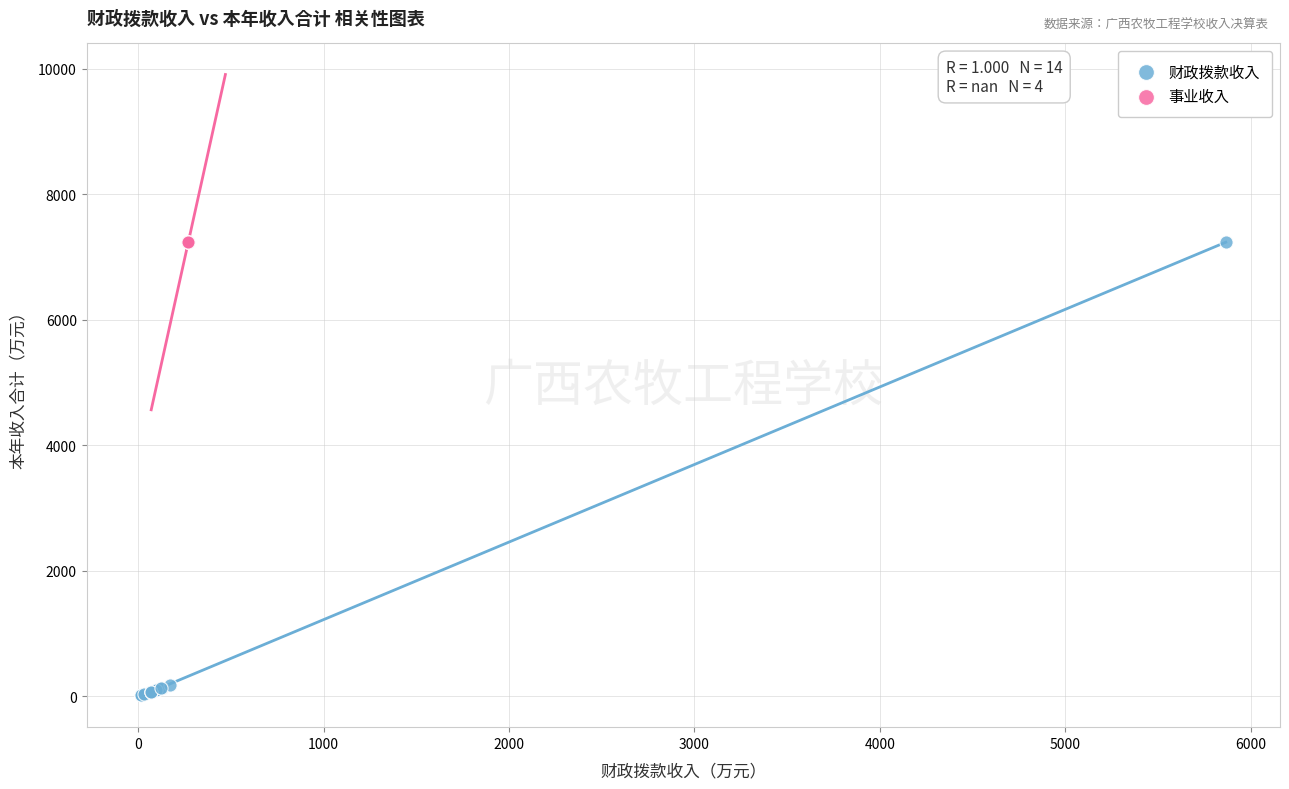

Which series reaches the minimum Y coordinate?

财政拨款收入